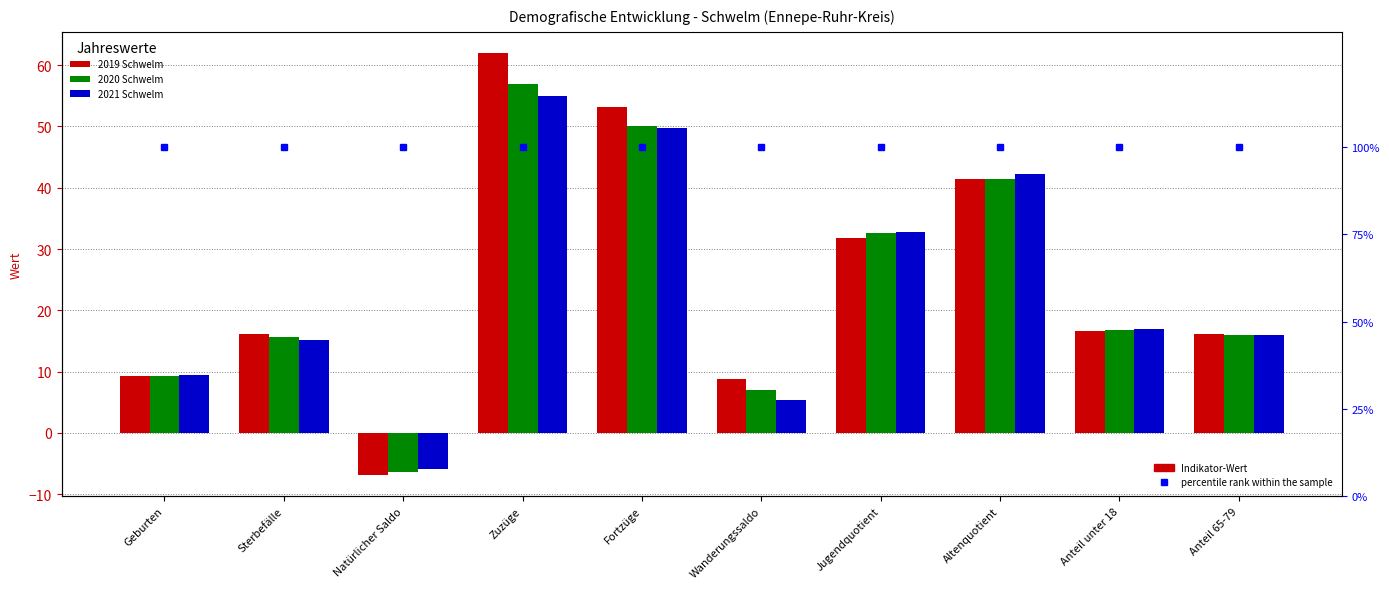

Rank the series by their average value, from lowest to highest.

2021 Schwelm, 2020 Schwelm, 2019 Schwelm